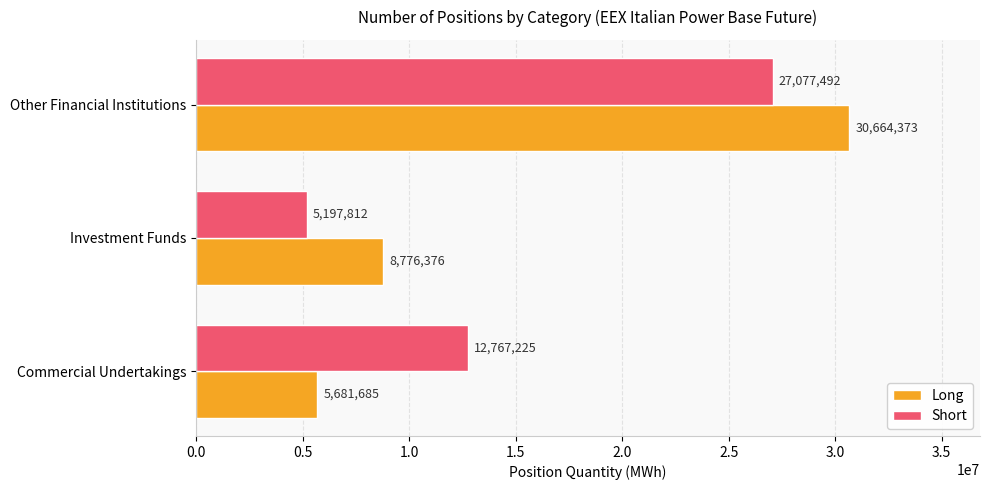

What are all the series names shown in the legend?

Long, Short